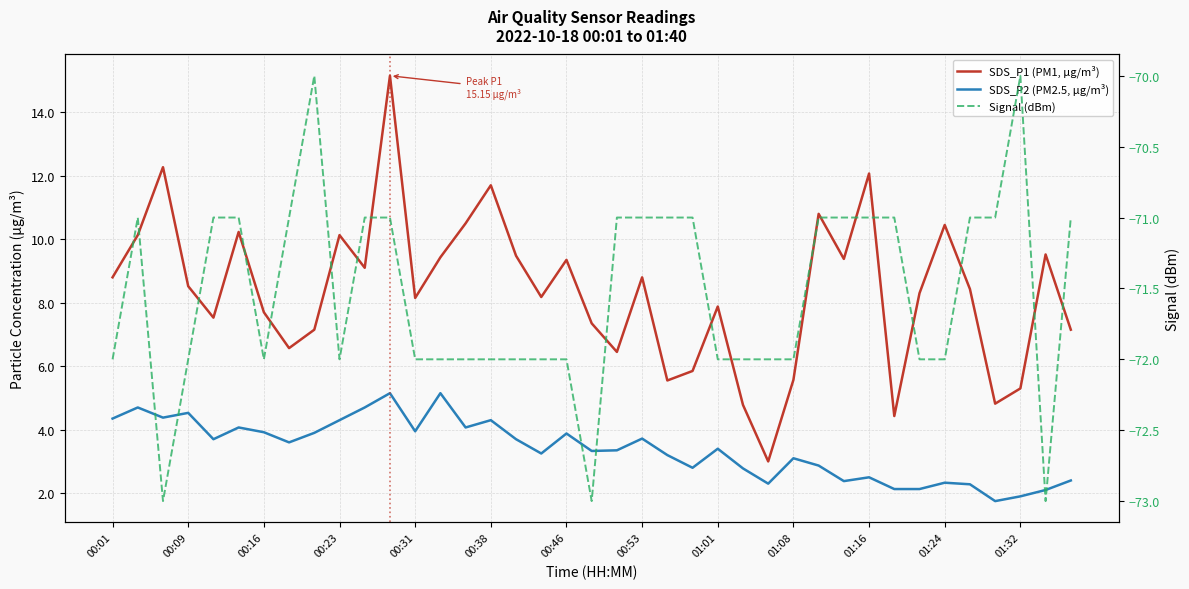

What position from the left is 28?

29